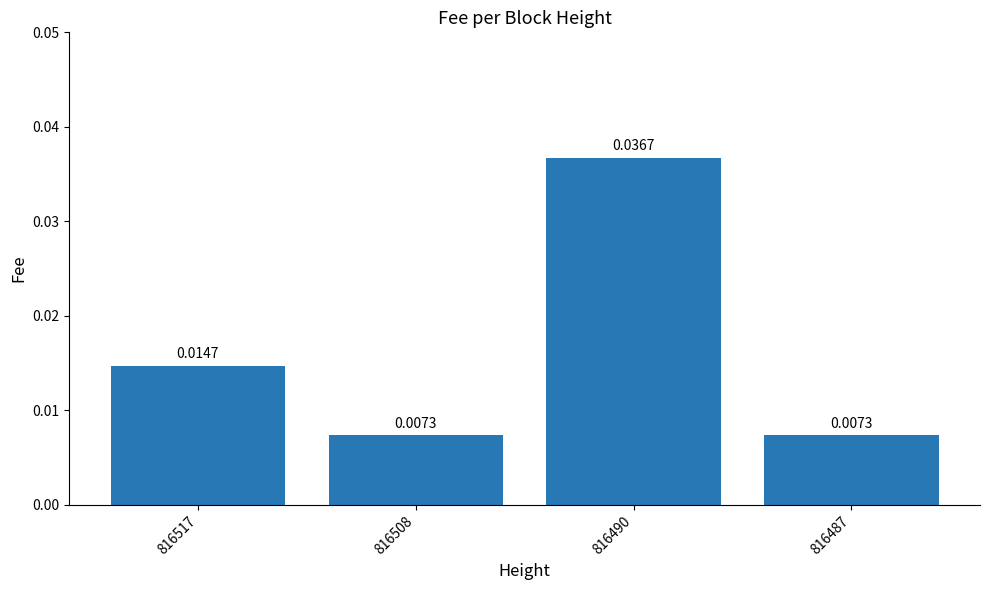

Which has a higher value, 816490 or 816487?

816490